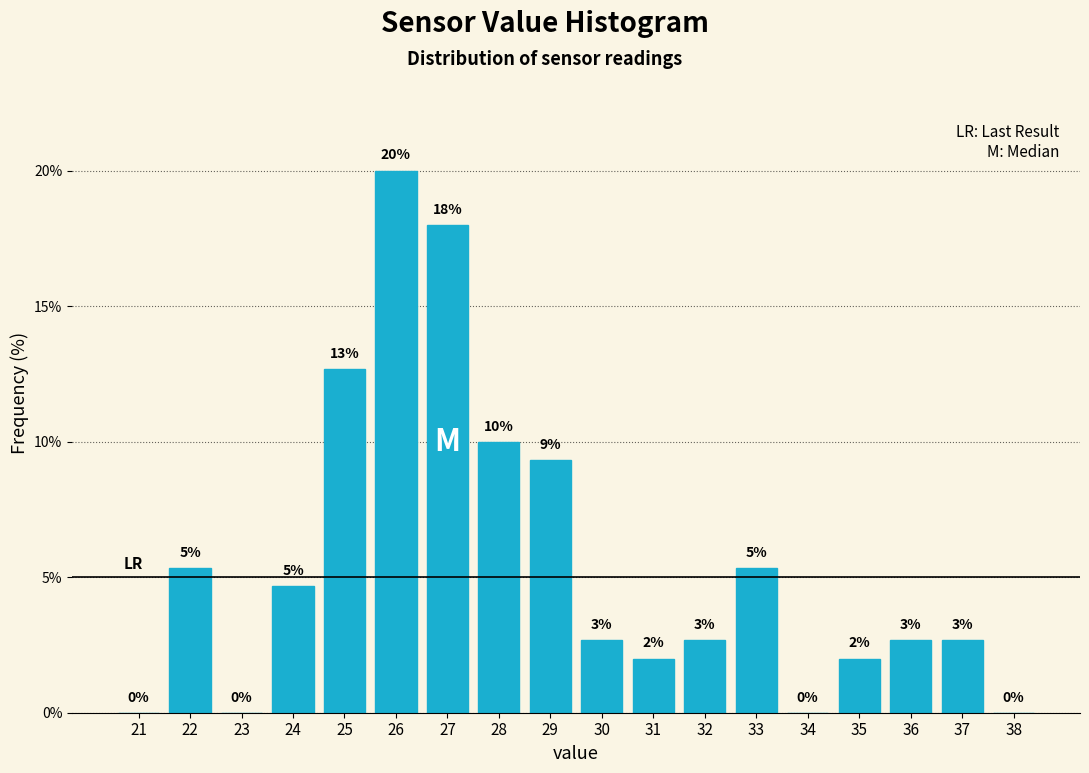

Which has a higher value, 38 or 22?

22